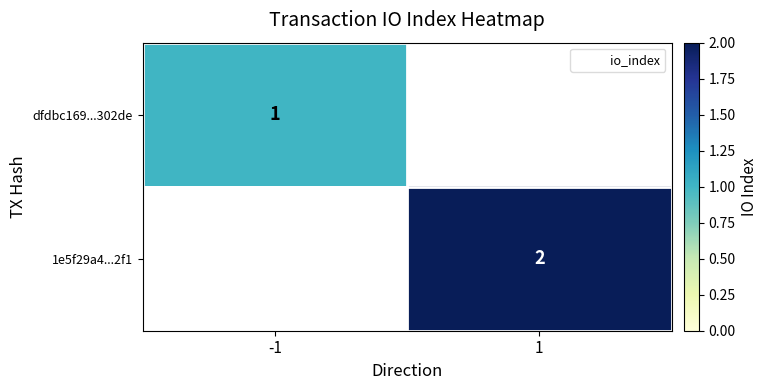

How many distinct data groups are displayed?

2